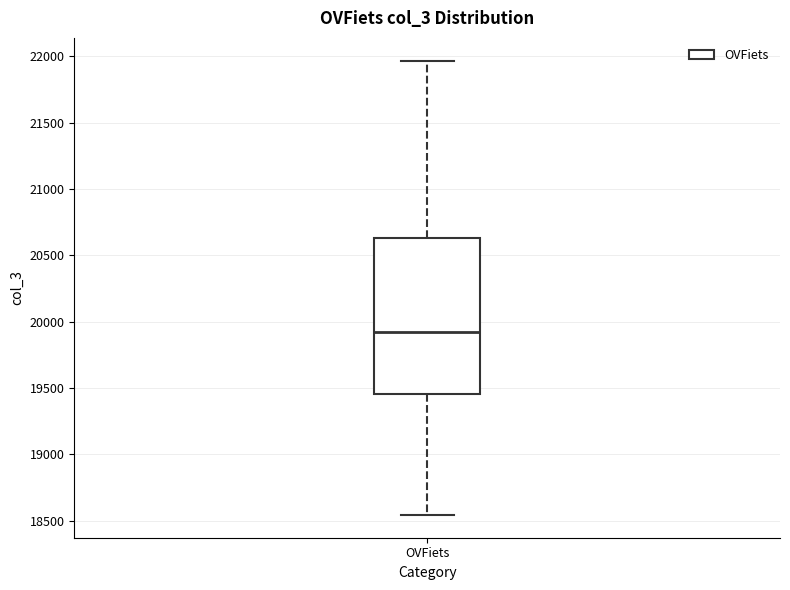

Transcribe this box plot: give where the median line is, the range the box spans, and where the two whiskers end, as read against the y-axis. The values are not printed on the chart, so give them approximately, as read against the axis.

median 19950, box 19450 to 20650, whiskers 18550 to 21950